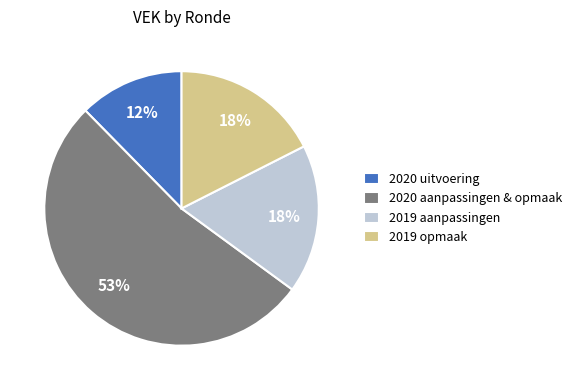

To the nearest percent, what portion does 2020 uitvoering represent?

12%